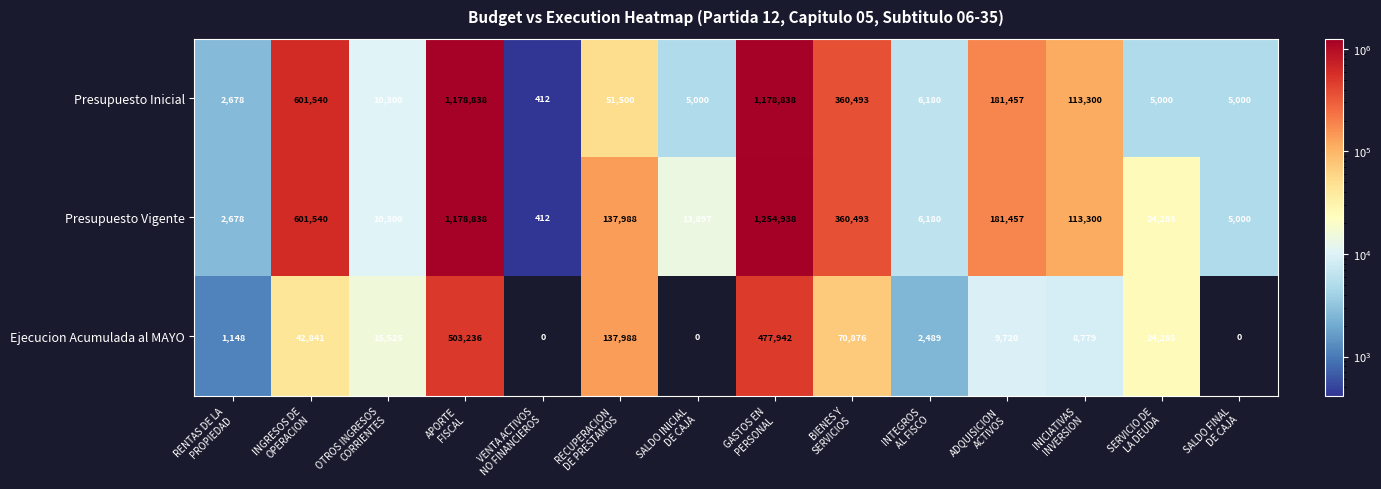

List the series in order of their peak value, highest first.

Presupuesto Vigente, Presupuesto Inicial, Ejecucion Acumulada al MAYO